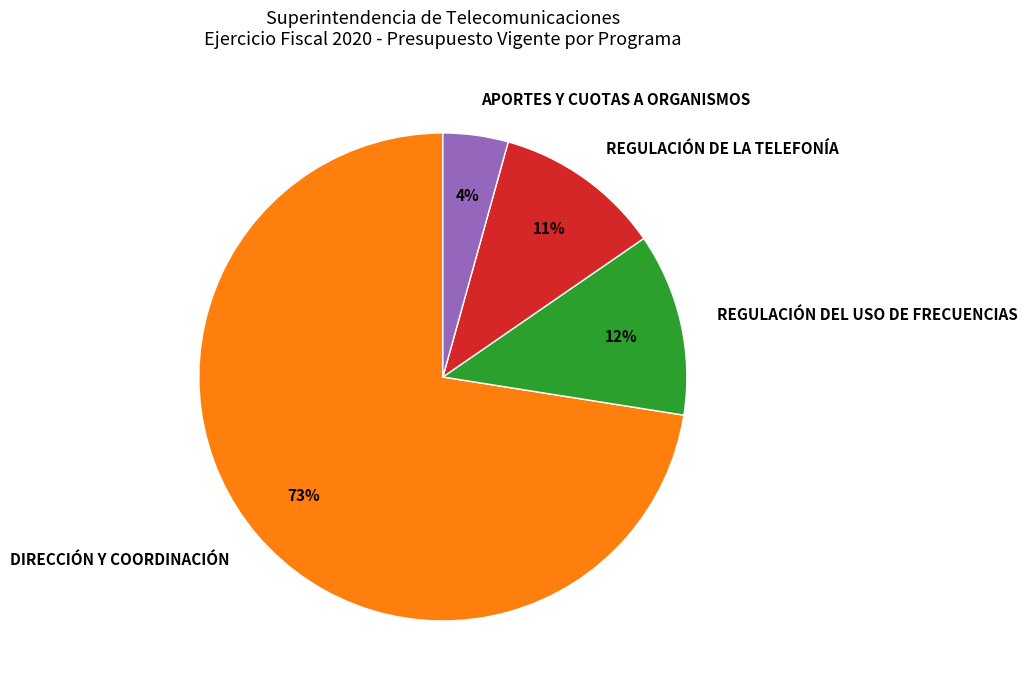

Is the sum of REGULACIÓN DE LA TELEFONÍA and APORTES Y CUOTAS A ORGANISMOS greater than half?

No